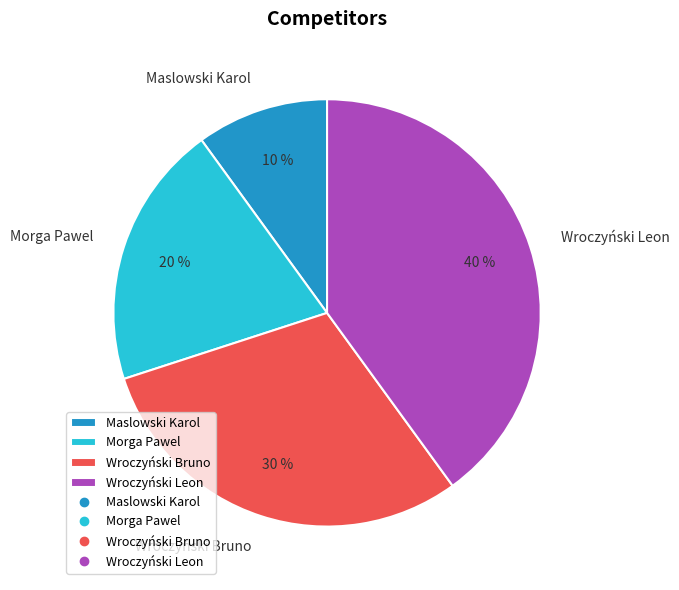

Combined, do Wroczyński Leon and Wroczyński Bruno account for over 50%?

Yes